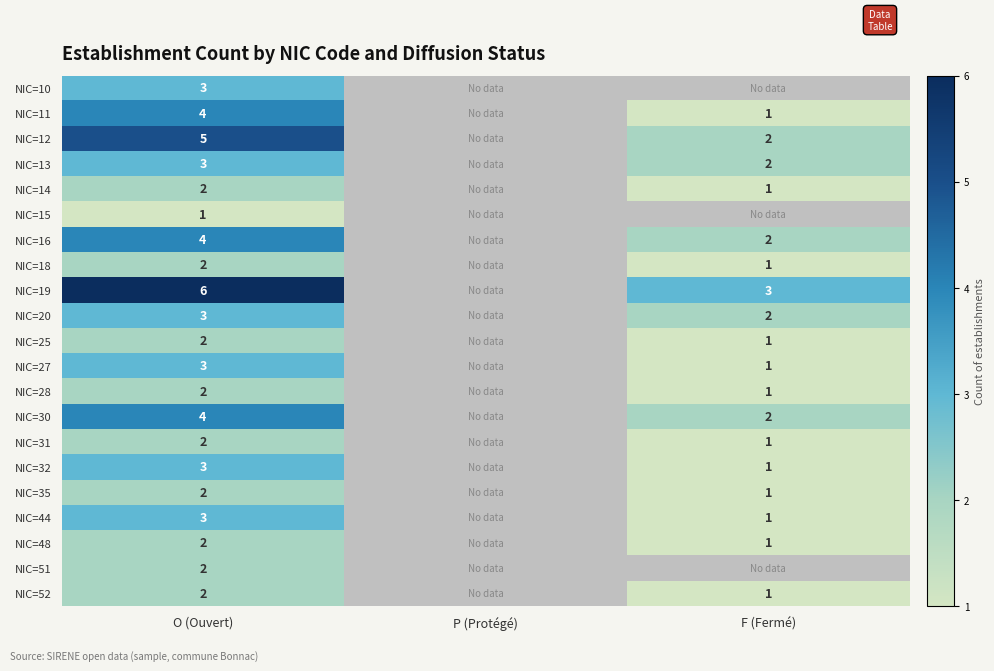

What is the difference between the highest and lowest values at O (Ouvert)?

5